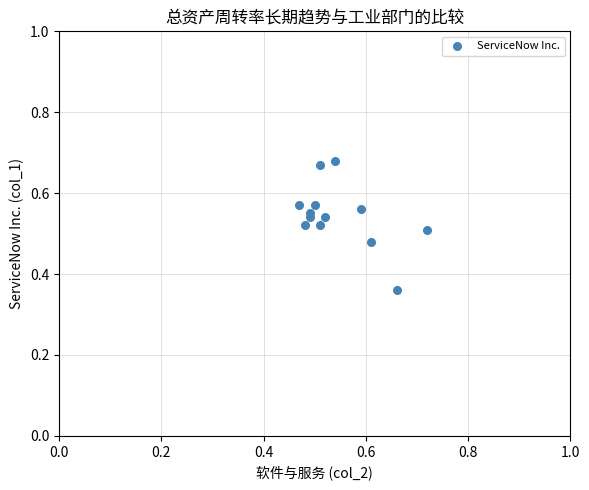

What is the range of Y values (max minus min)?

0.3